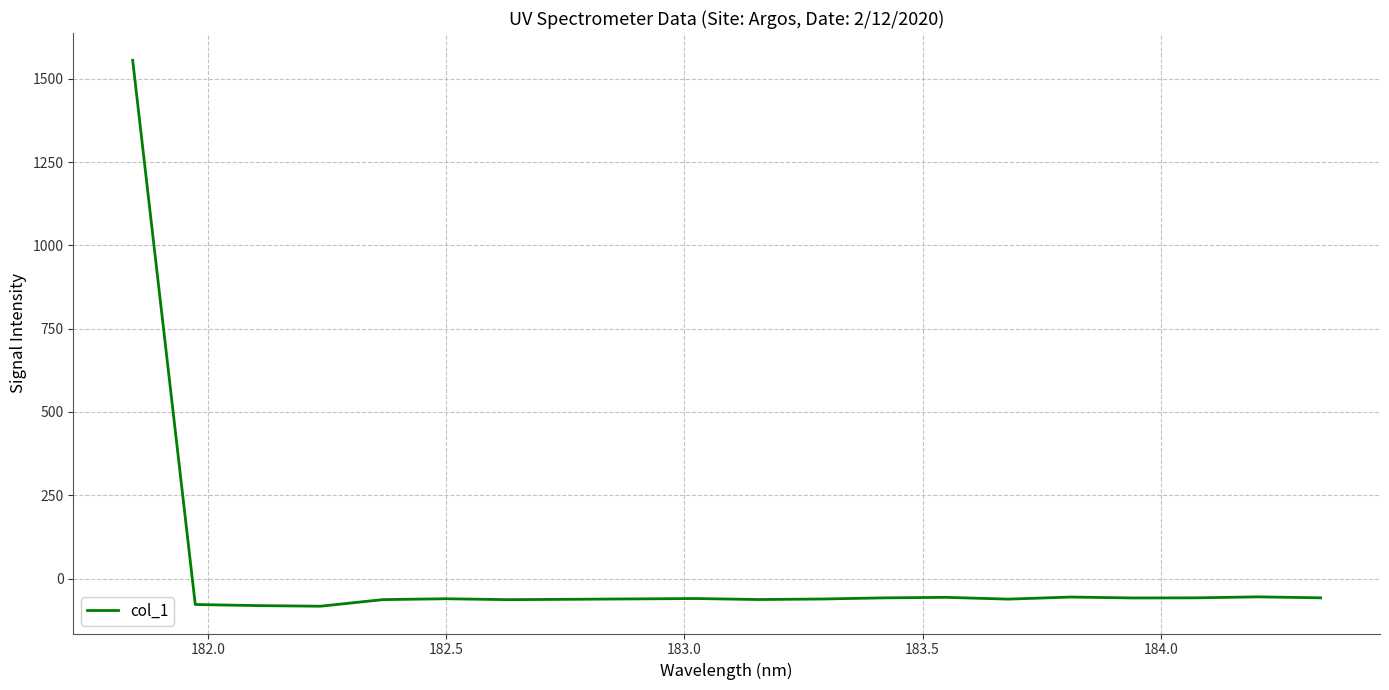

How many values are below -60?

11